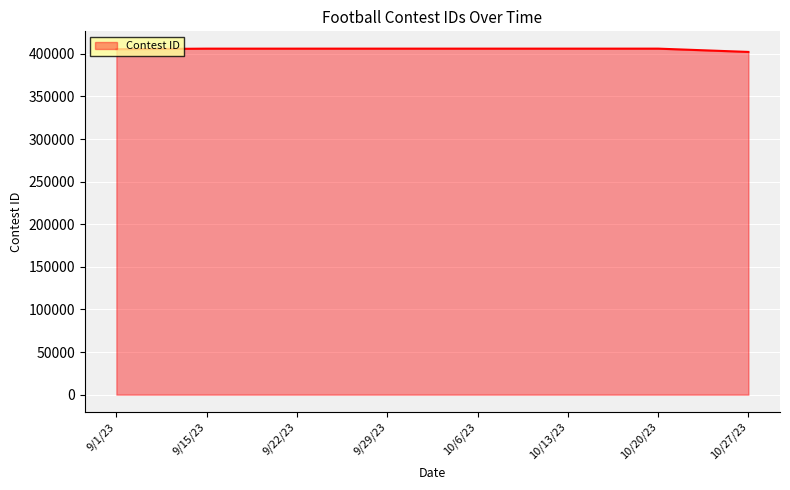

True or false: the data has more than 0 interior local peaks.

True